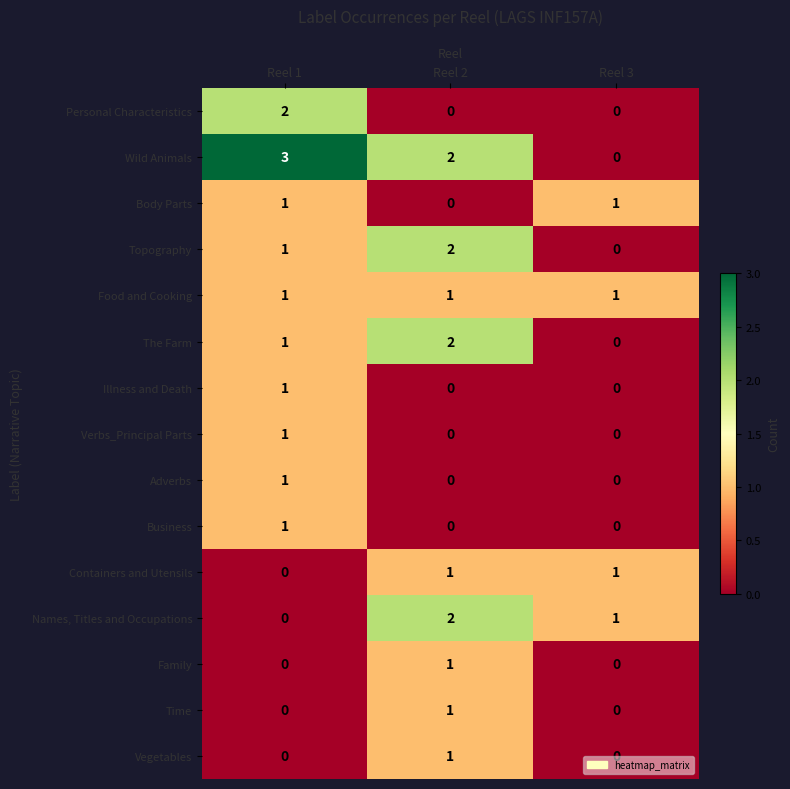

At which label does Topography reach its peak?

Reel 2